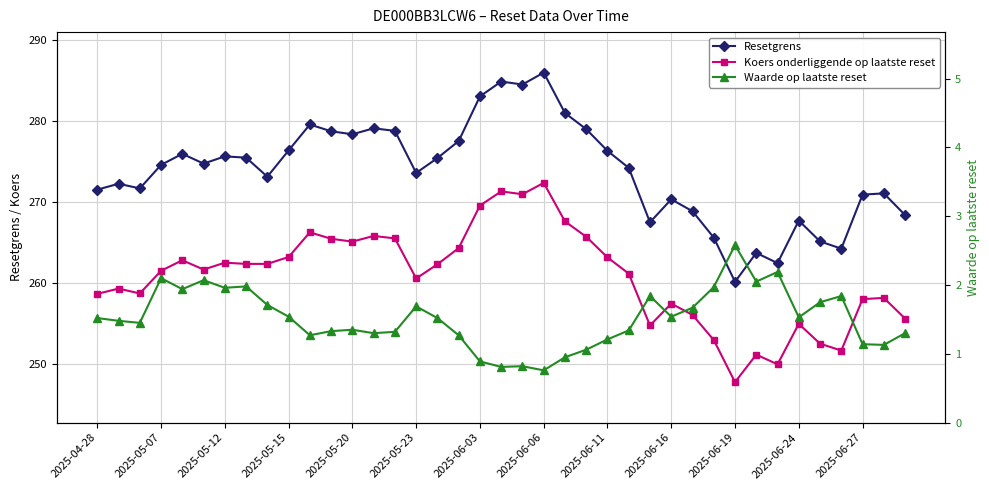

What value does the Resetgrens series have at 2025-06-16?

270.3